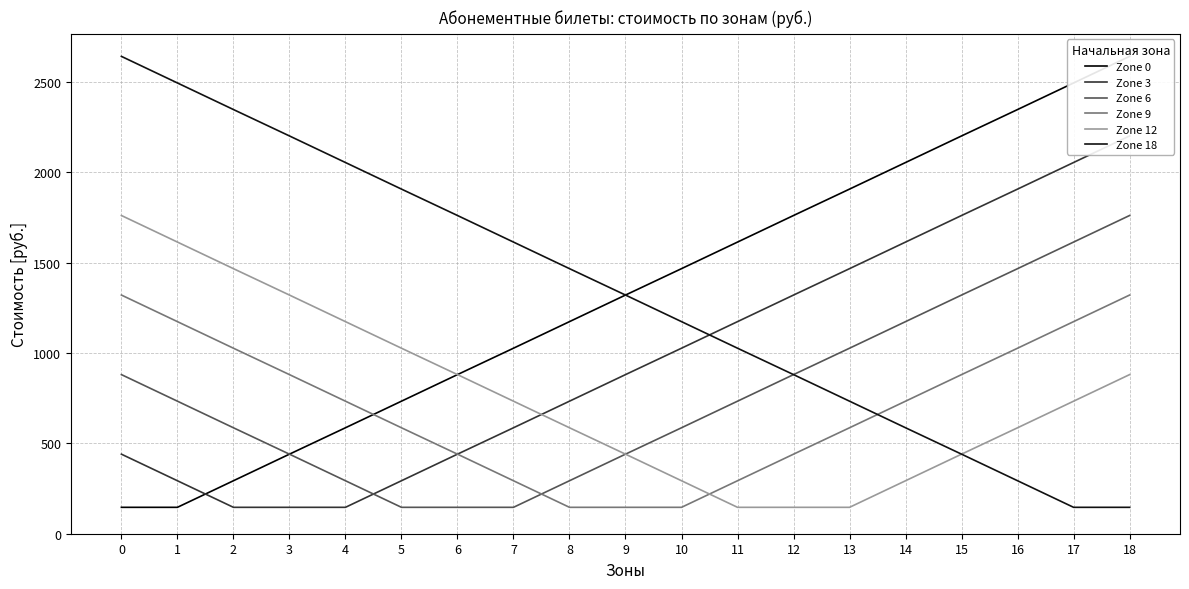

True or false: Zone 0 and Zone 6 intersect in this chart.

False